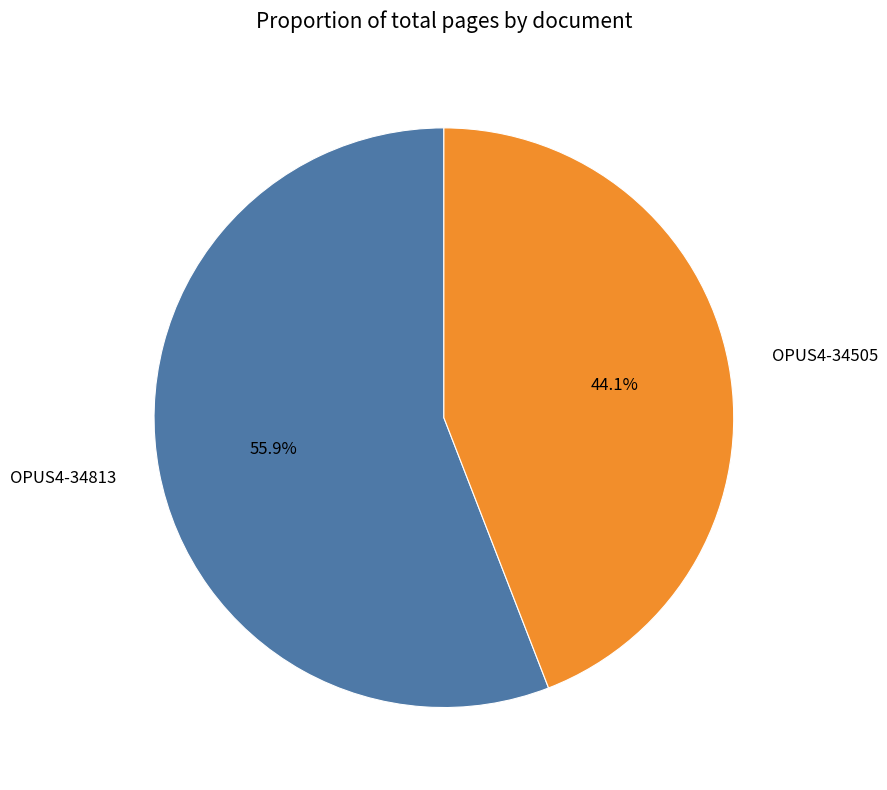

Rank the categories by value from lowest to highest.

OPUS4-34505, OPUS4-34813